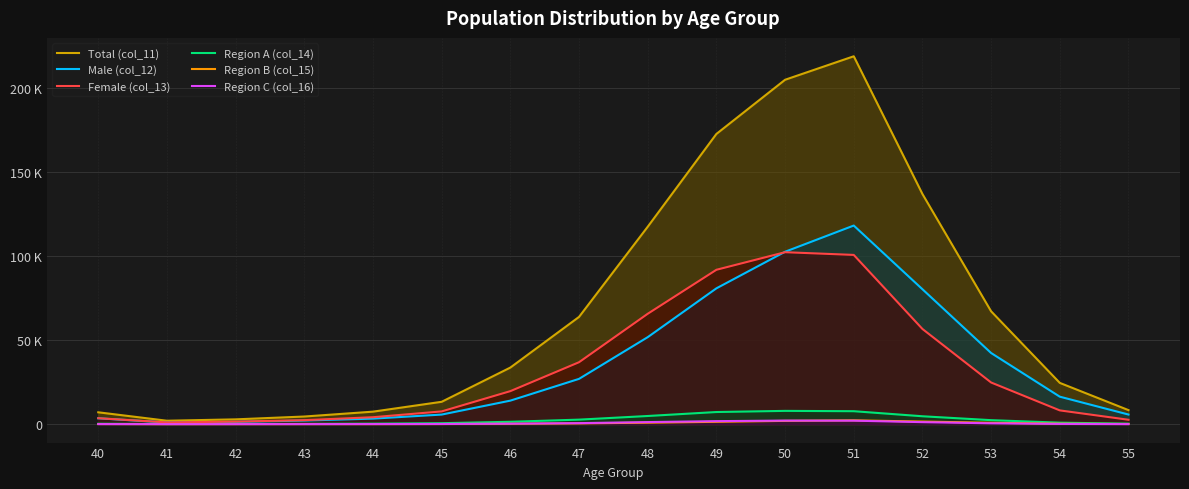

Which series changed the most between 46 and 53?

Total (col_11)